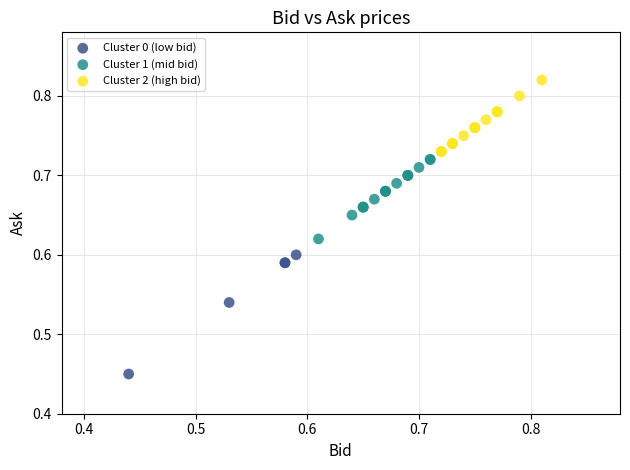

Which series contains the lowest Y value?

Cluster 0 (low bid)